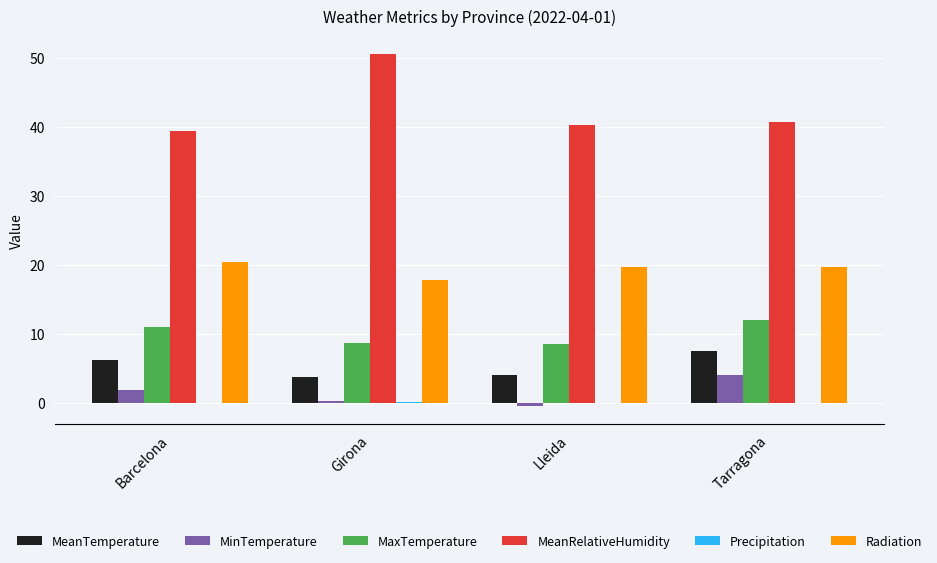

What is the total value across all series at Barcelona?

79.1